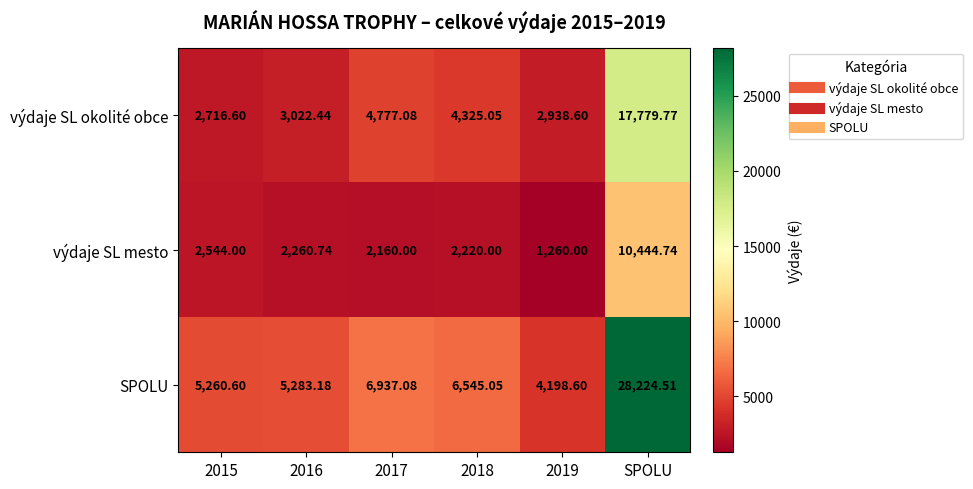

Which series has the largest total across all categories?

SPOLU